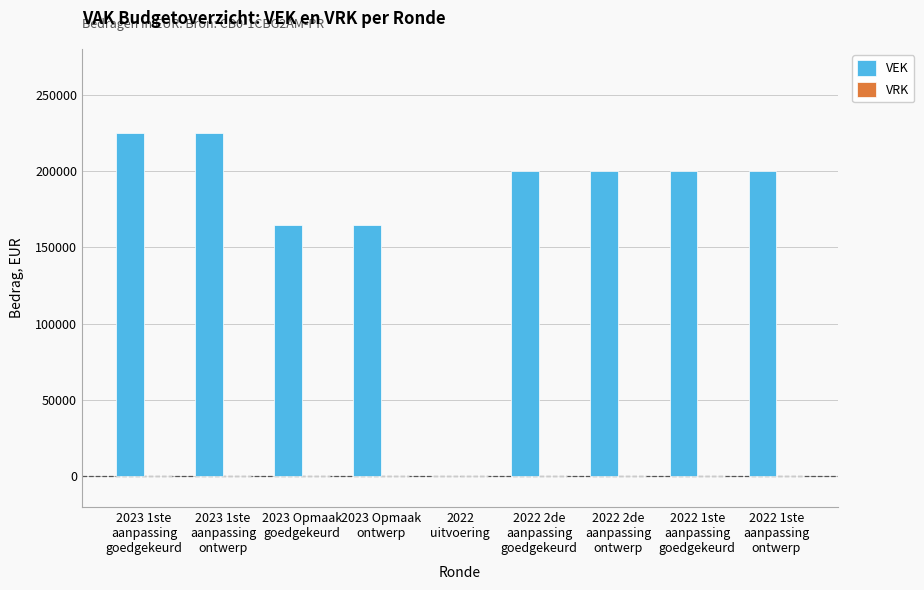

Which has a higher value, 2023 Opmaak
goedgekeurd or 2022 2de
aanpassing
goedgekeurd?

2022 2de
aanpassing
goedgekeurd